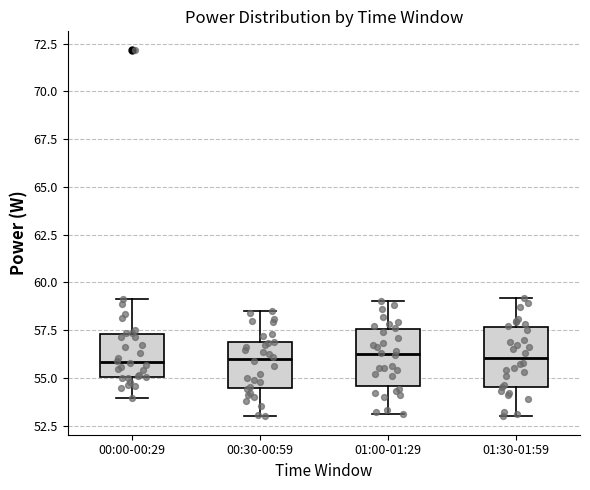

Reading left to right, read every box against the y-axis: the position of its median line, the range the box covers, and the ends of its whiskers. The values are not printed on the chart, so give them approximately, as read against the axis.

00:00-00:29: median 56.0, box 55.0 to 57.5, whiskers 54.0 to 59.0
00:30-00:59: median 56.0, box 54.5 to 57.0, whiskers 53.0 to 58.5
01:00-01:29: median 56.5, box 54.5 to 57.5, whiskers 53.0 to 59.0
01:30-01:59: median 56.0, box 54.5 to 57.5, whiskers 53.0 to 59.0